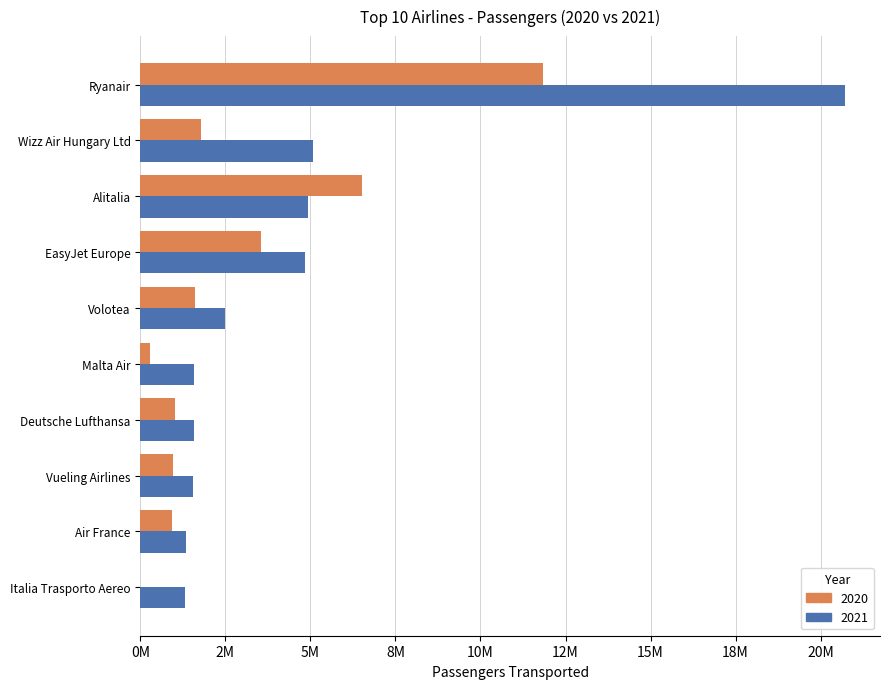

Which series has the largest total across all categories?

2021